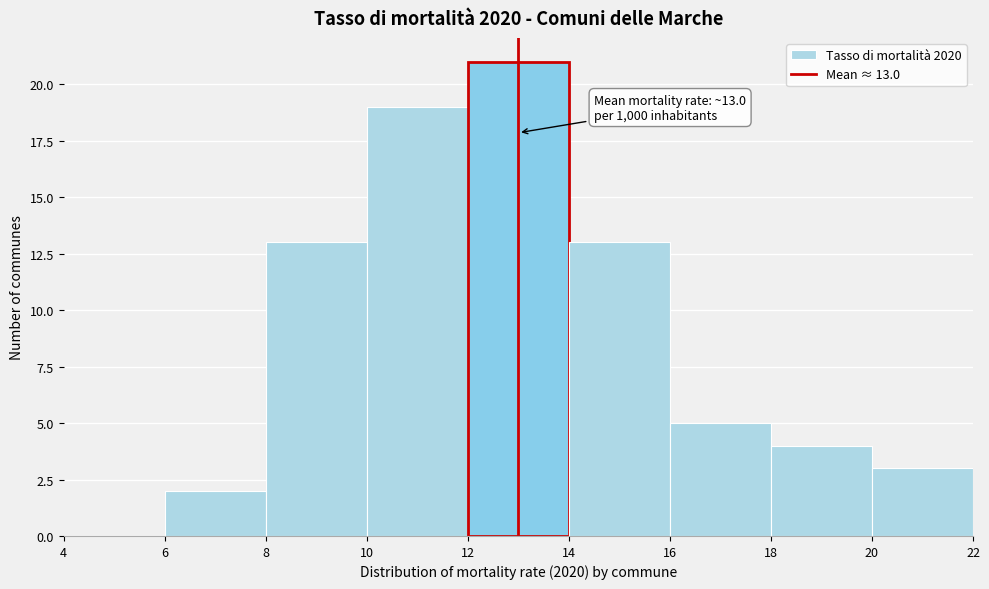

Over which range of the x-axis is the bar tallest?

12 to 14